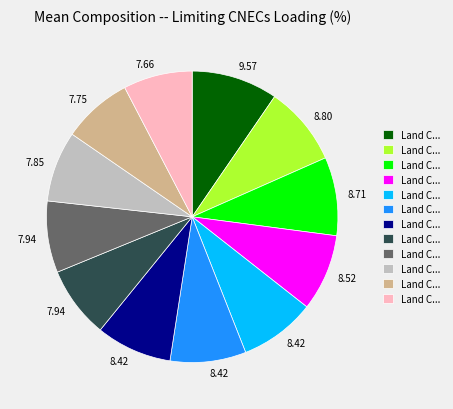

Is there any slice that represents more than half of the pie?

No